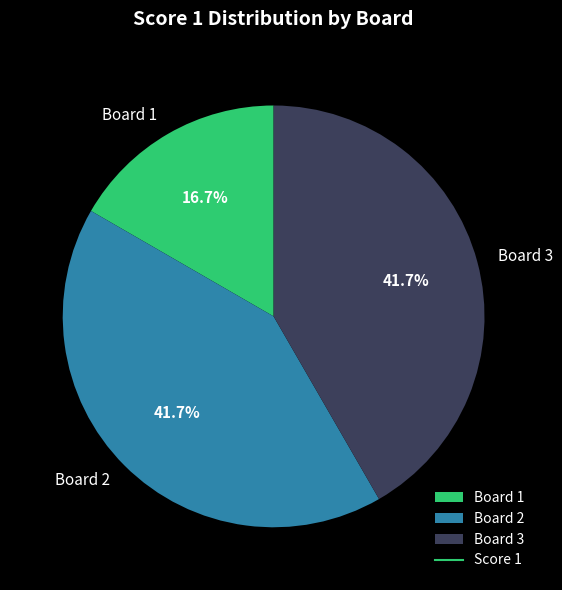

How many segments does this pie chart have?

3